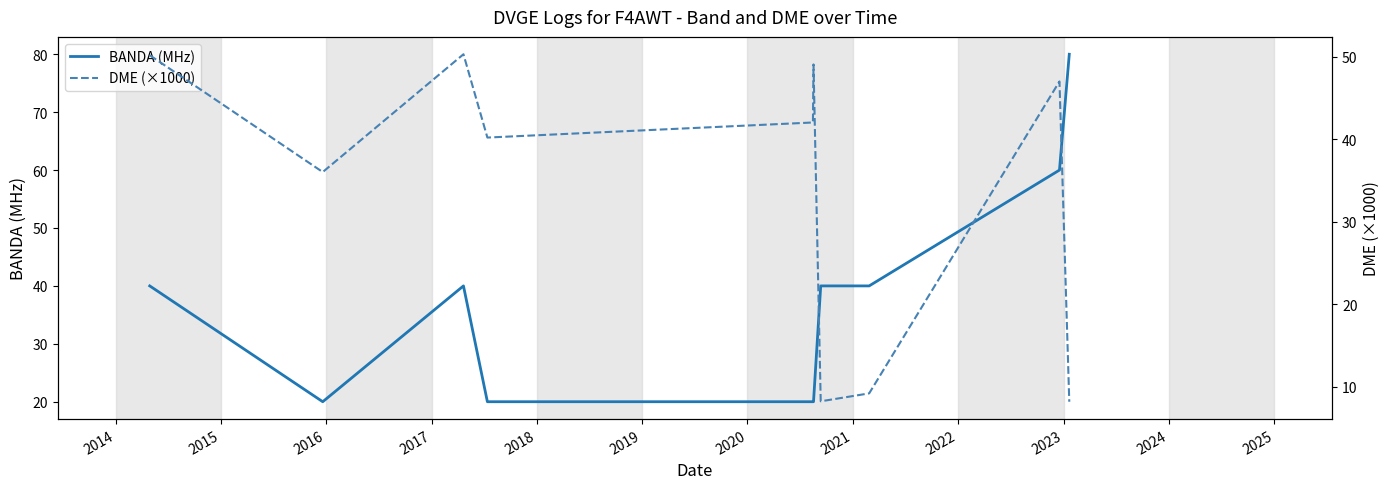

What is the average value of the DME (×1000) series?

34.0